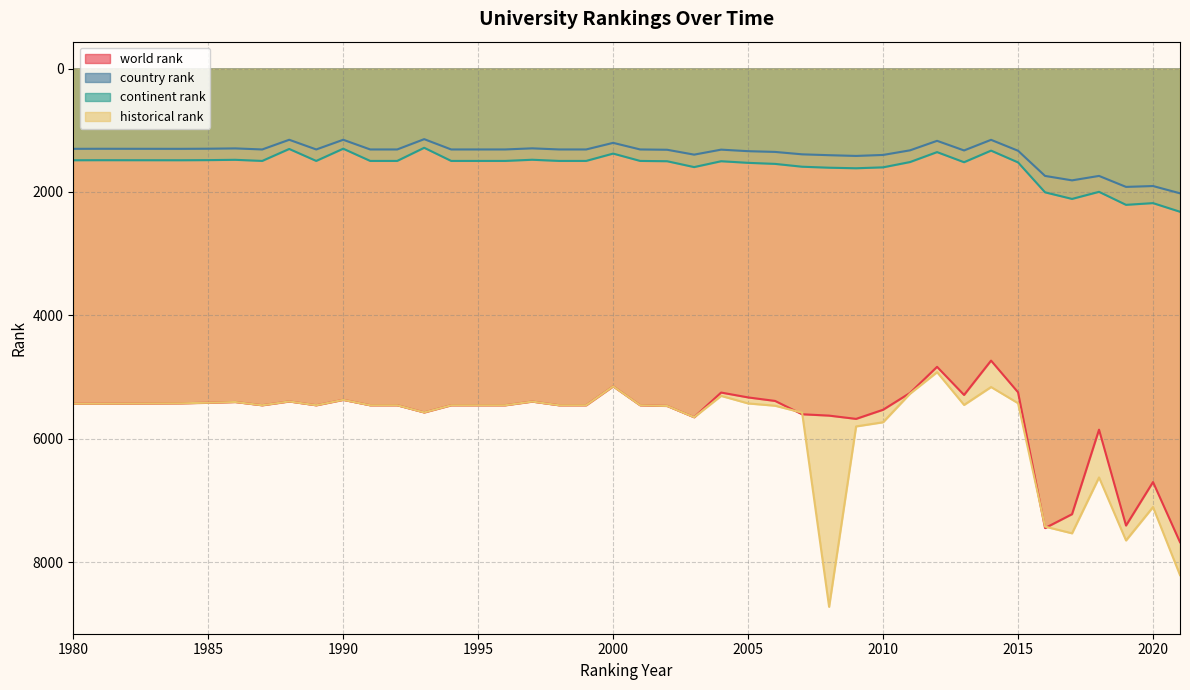

Rank the series by their maximum value, from lowest to highest.

country rank, continent rank, world rank, historical rank